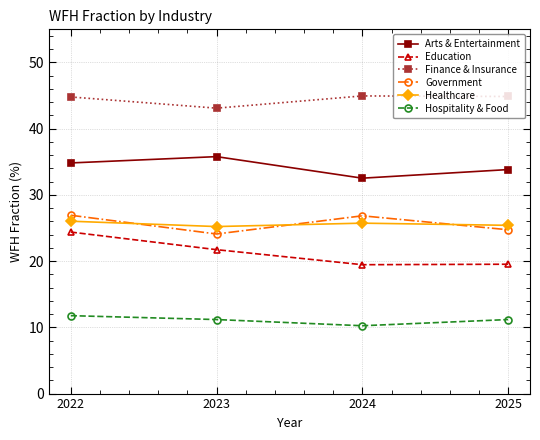

At 2025, list the series in order from smallest to largest.

Hospitality & Food, Education, Government, Healthcare, Arts & Entertainment, Finance & Insurance